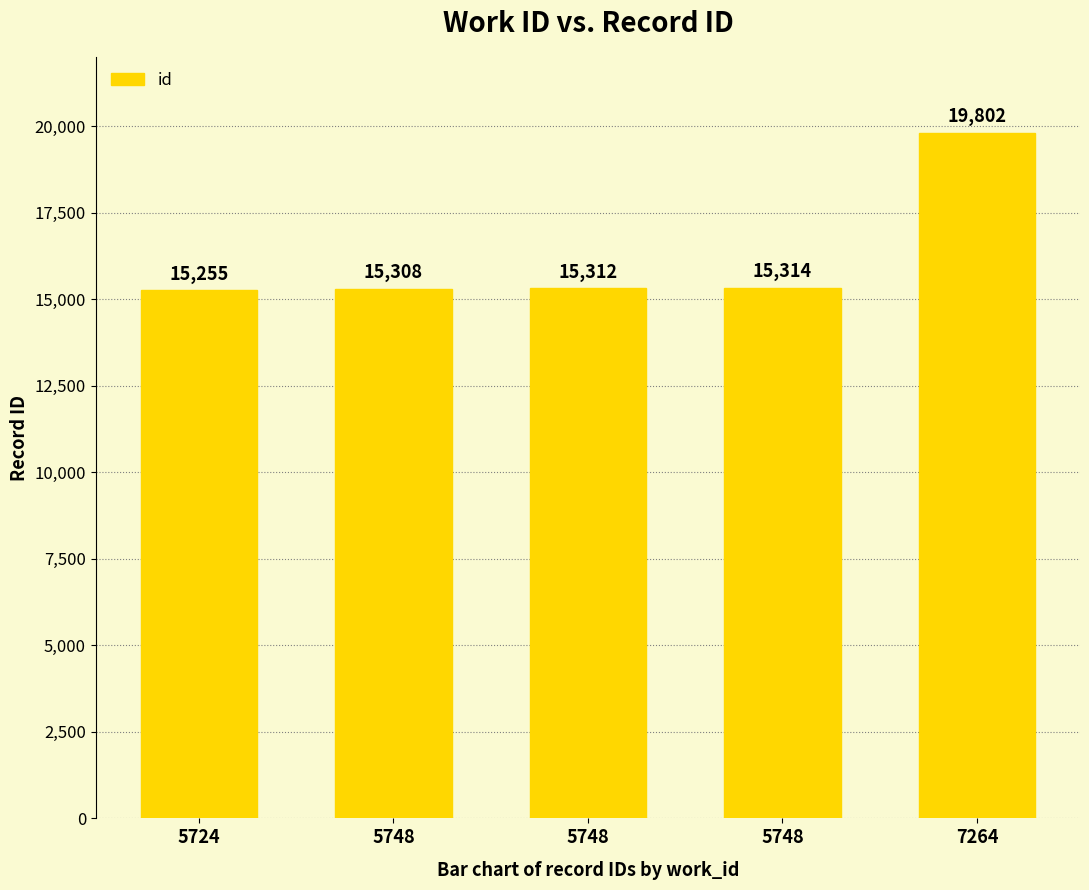

What is the difference between the second highest and minimum values?

59